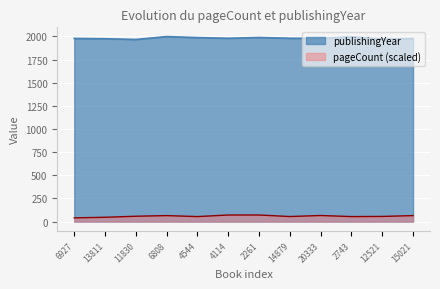

At which category is the sum across all series the highest?

6808